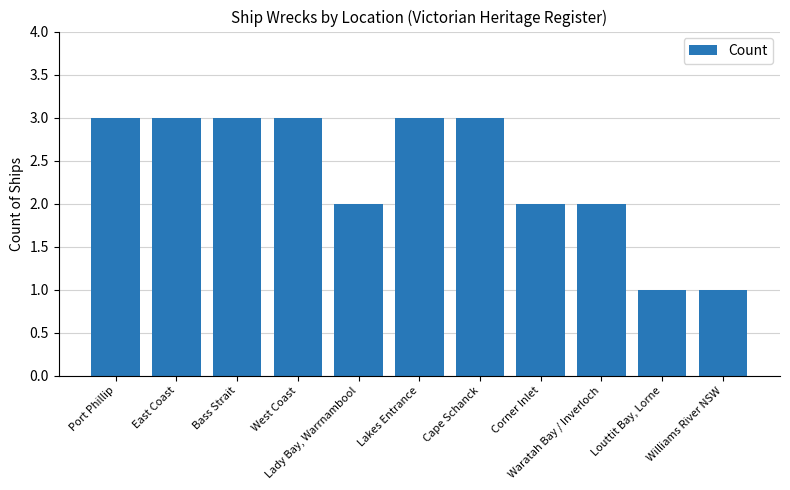

The value at West Coast is 3. True or false?

True